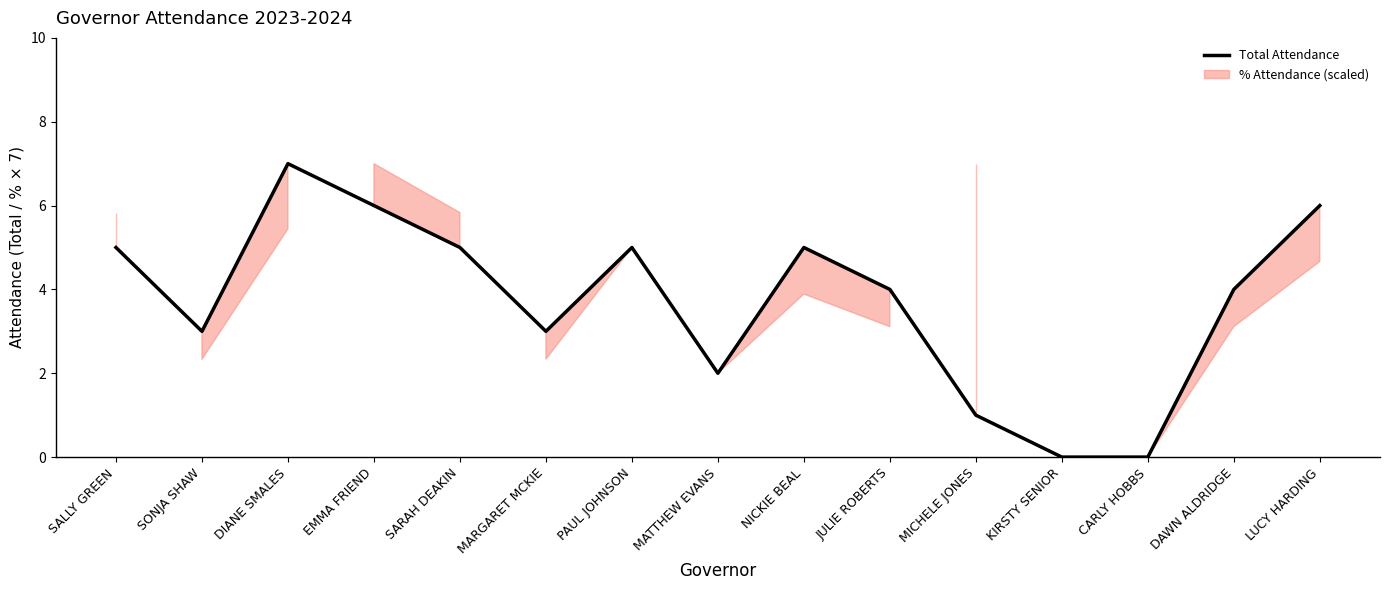

How many data points are less than 4?

6